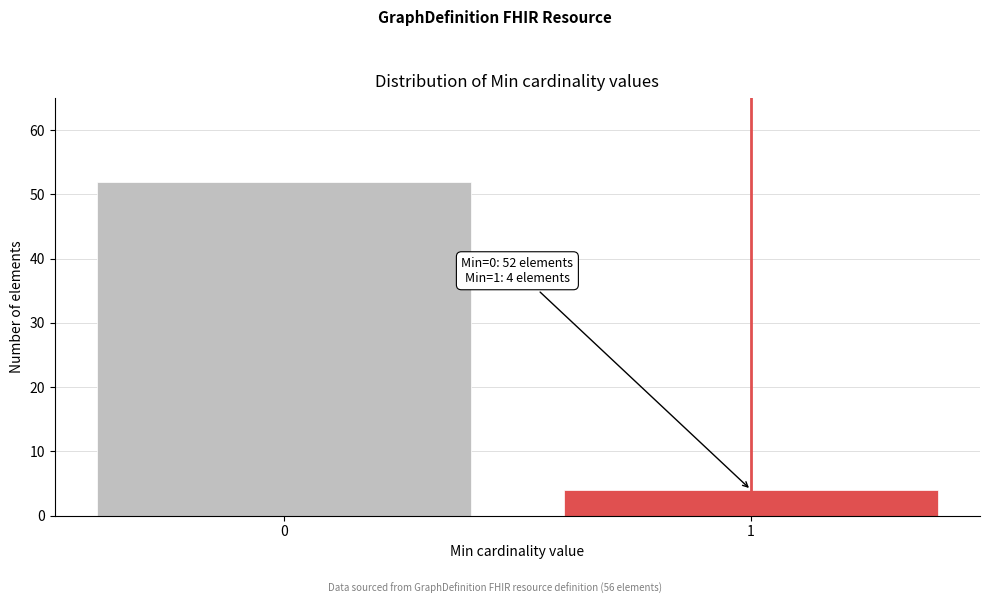

Reading left to right, what are all the values shown in this chart?

52	4